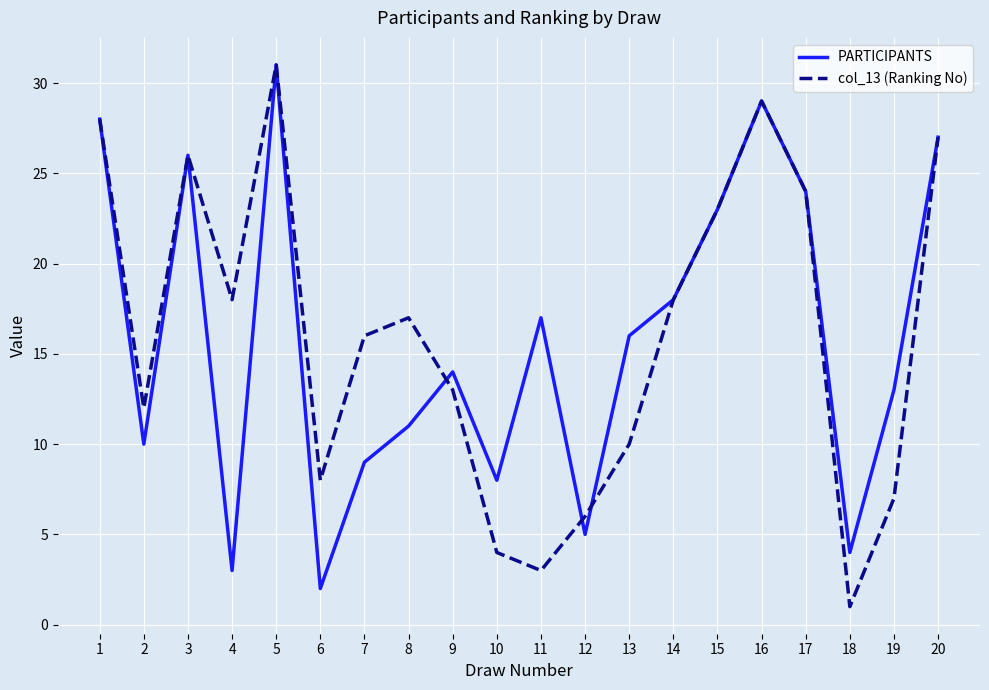

What is the difference between the second highest and minimum values in the PARTICIPANTS series?

27